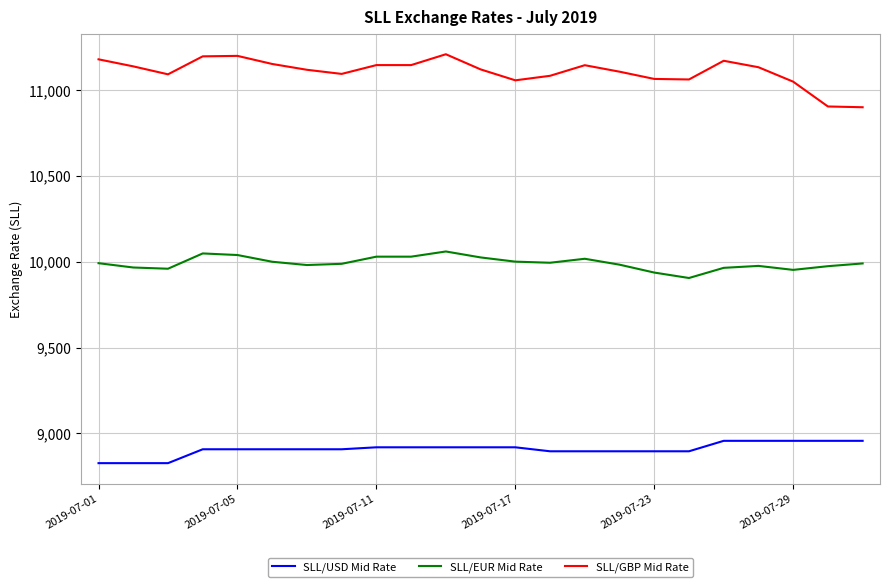

True or false: SLL/EUR Mid Rate and SLL/GBP Mid Rate cross at least once.

False